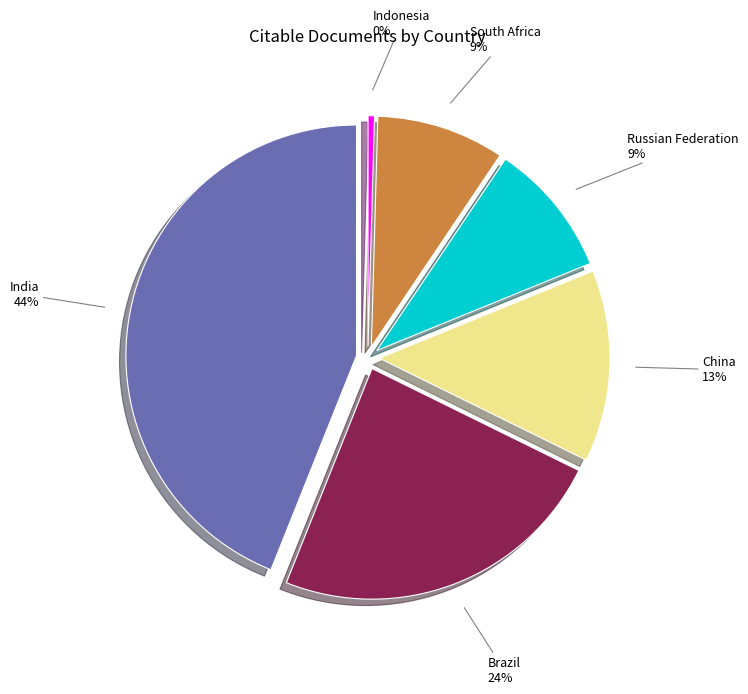

How many slices are in this pie chart?

6